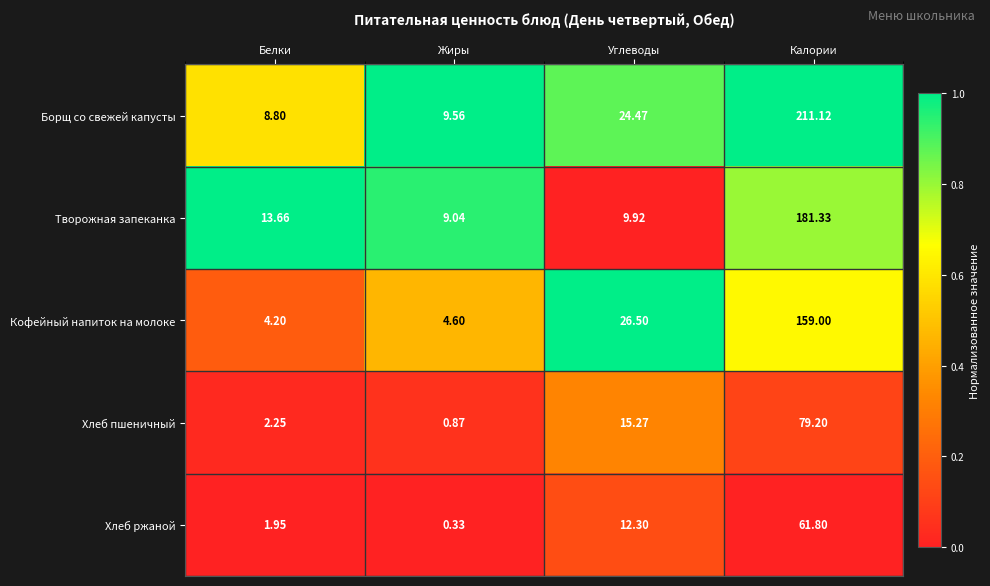

Which category has the lowest value across all series?

Жиры